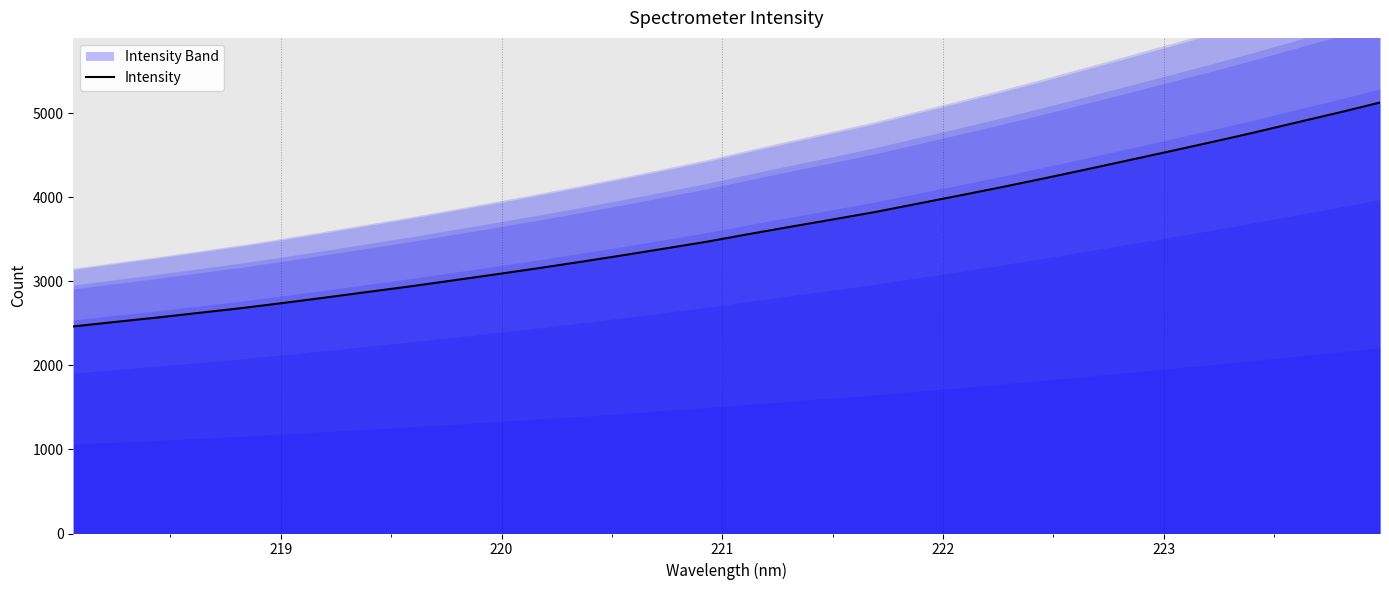

What is the value of the 9th point from the left?

2939.4